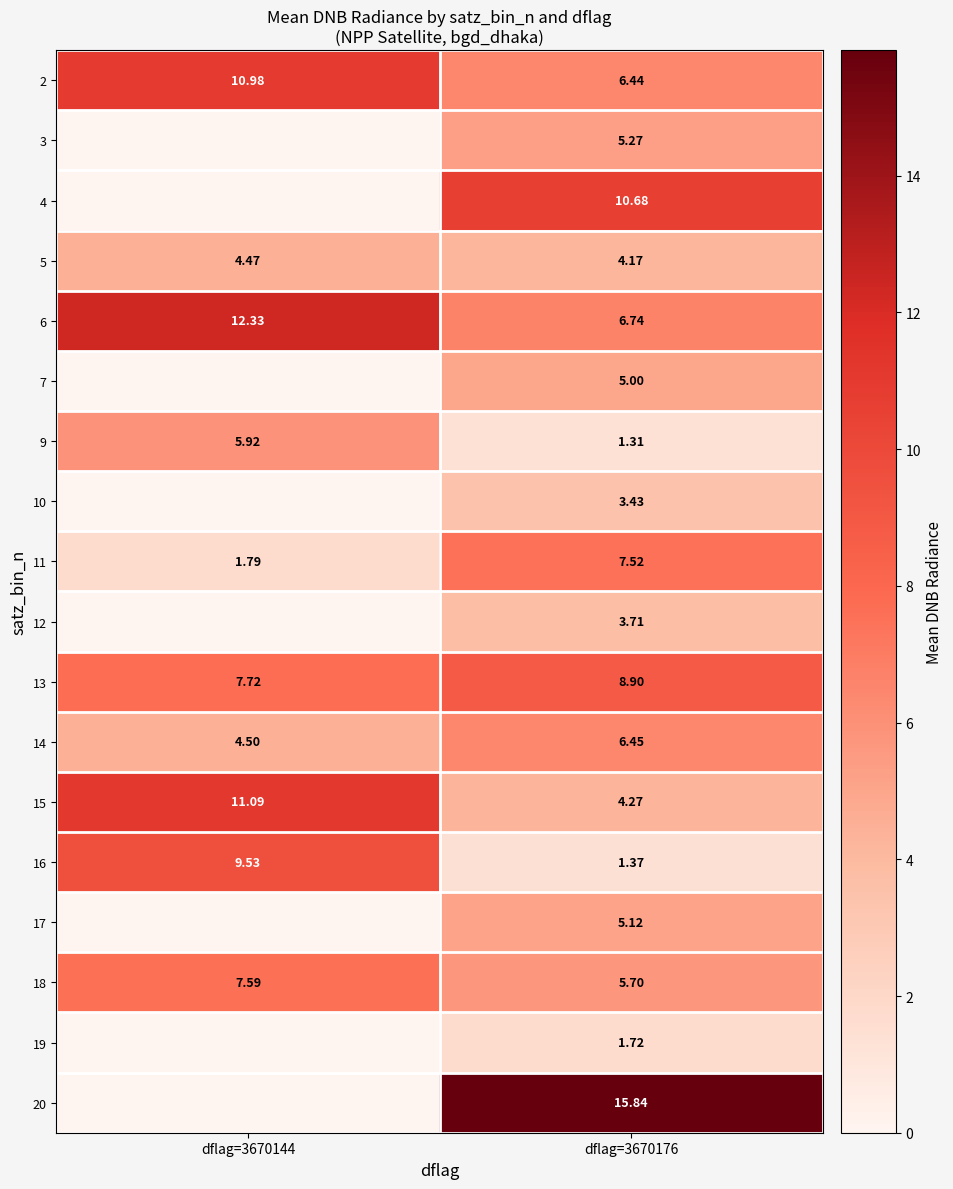

Which category has the lowest value across all series?

dflag=3670176